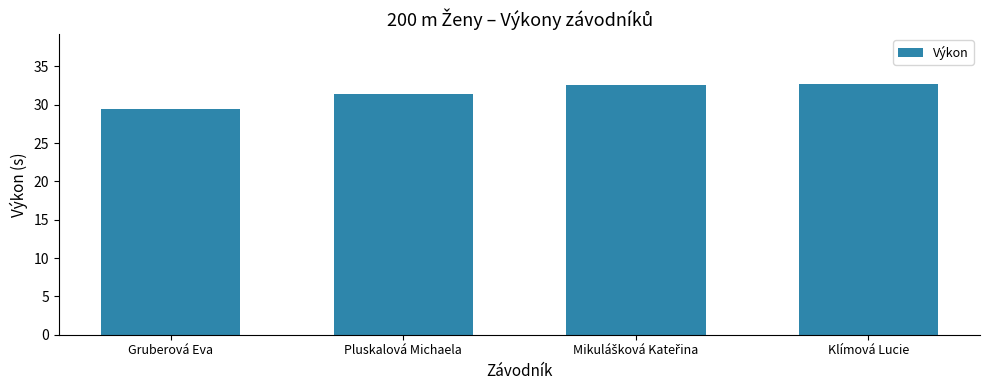

True or false: the data shows 16.2 at Klímová Lucie.

False